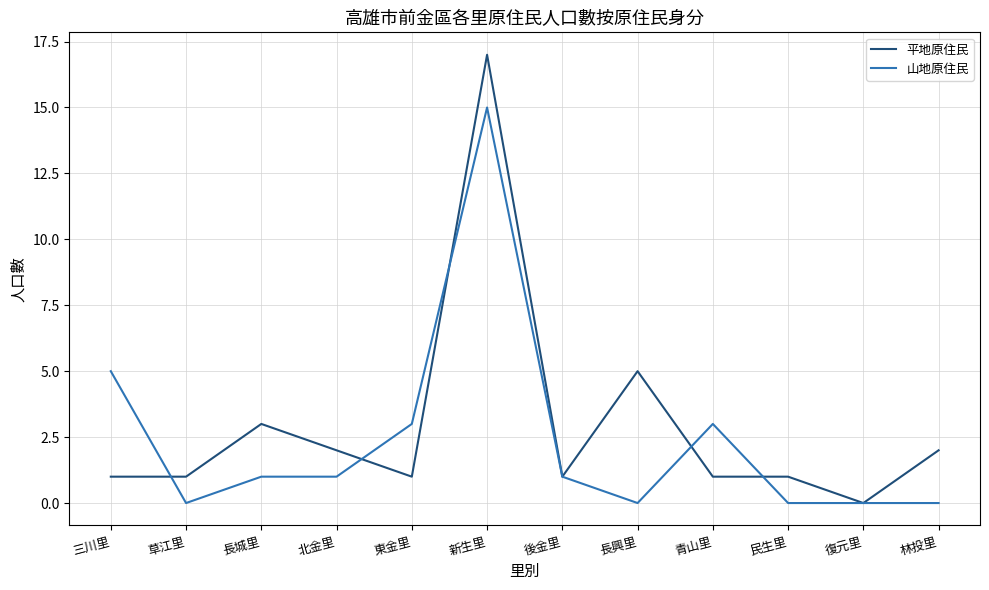

At which label does 平地原住民 reach its minimum?

復元里